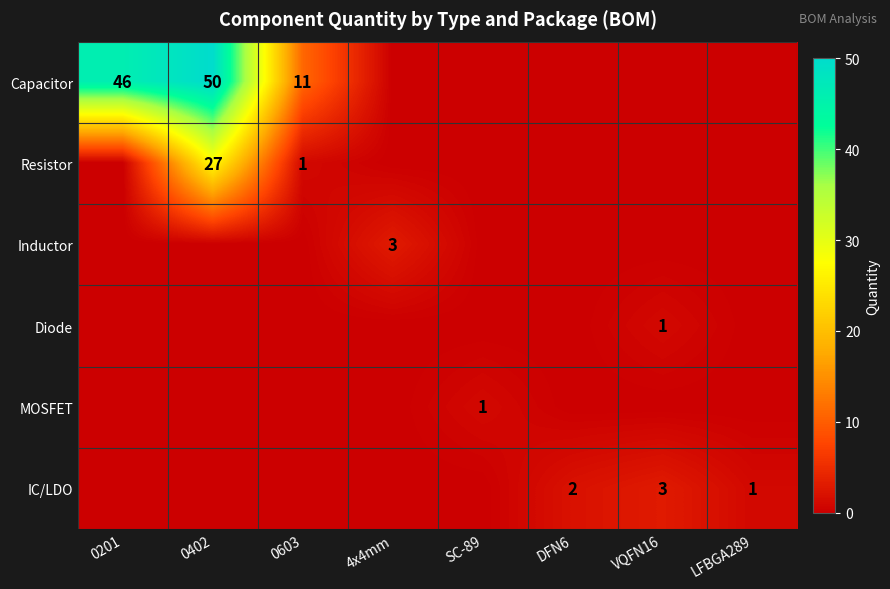

The value of Capacitor at 0603 is 16. True or false?

False